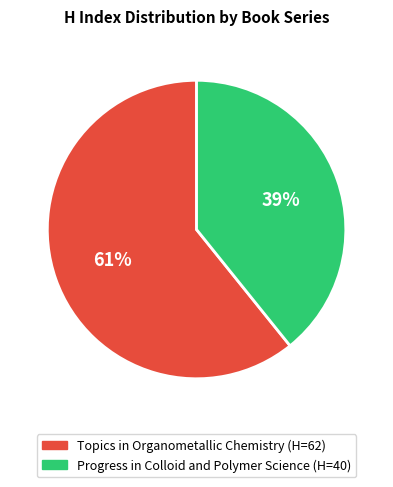

Which slice is the smallest?

Progress in Colloid and Polymer Science